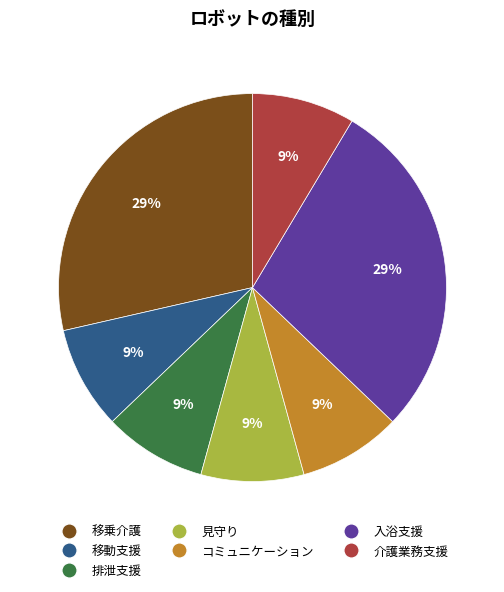

Does 移乗介護 represent more than half of the total?

No